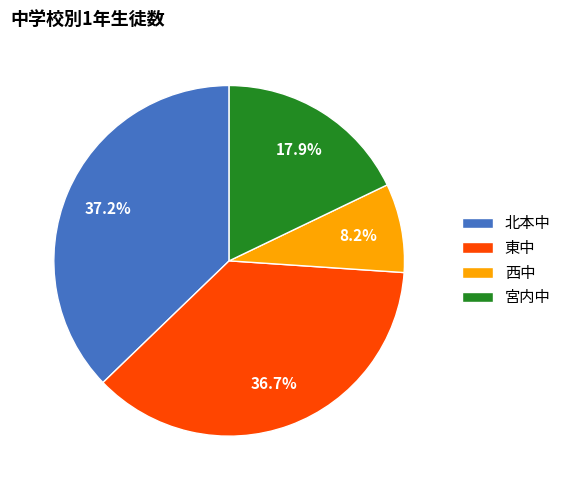

Combined, do 北本中 and 宮内中 account for over 50%?

Yes